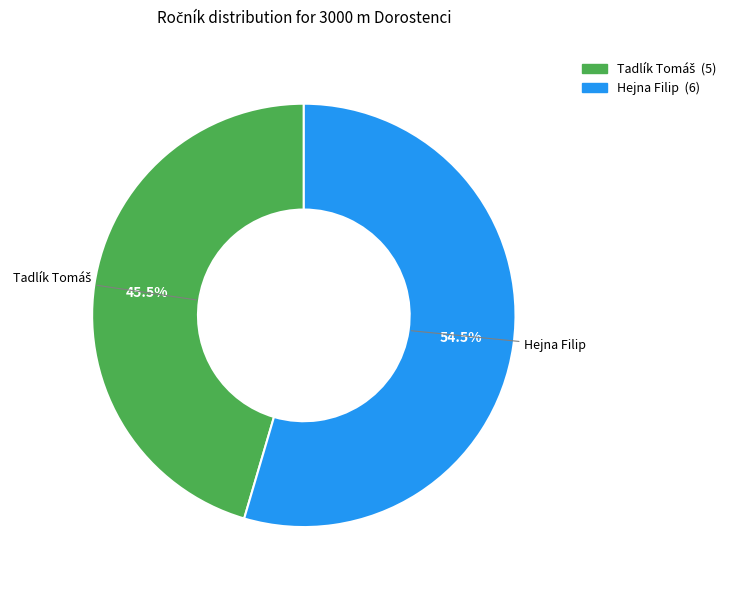

Which slice is the largest?

Hejna Filip